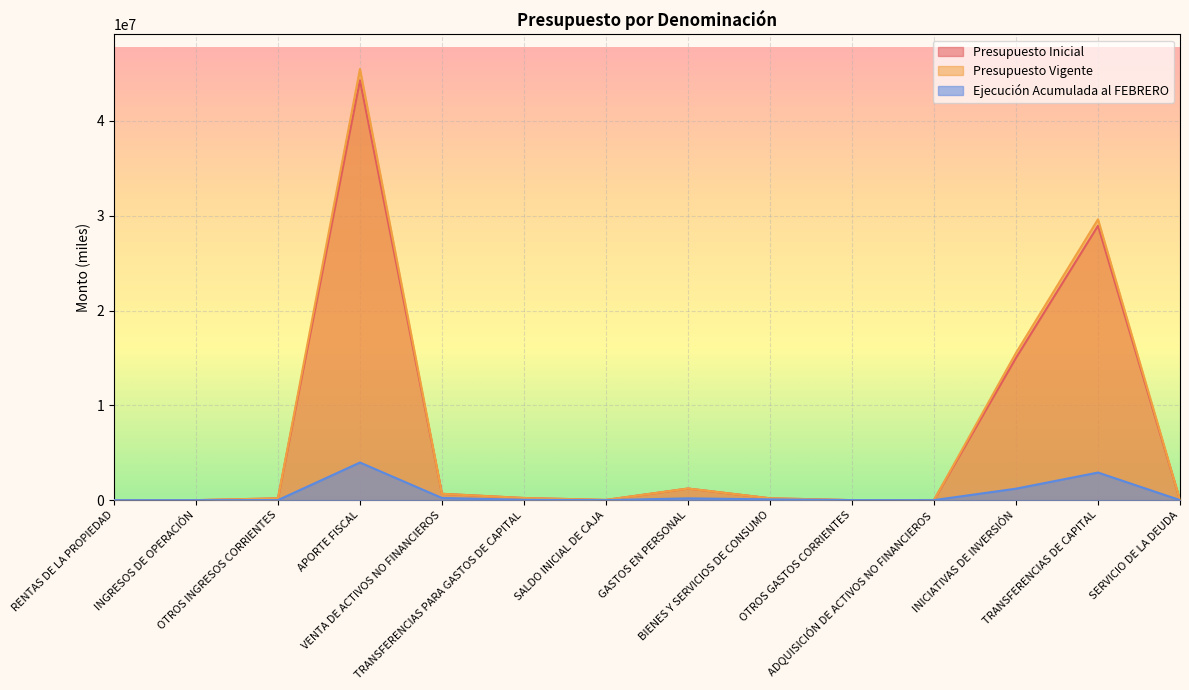

How many data points in Presupuesto Vigente are above 196118?

6